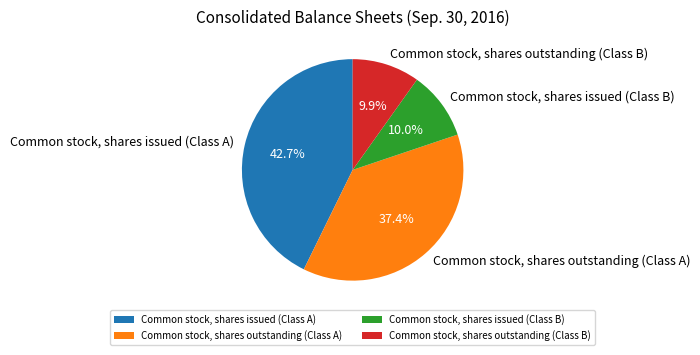

Do Common stock, shares outstanding (Class A) and Common stock, shares outstanding (Class B) together represent more than half of the pie?

No